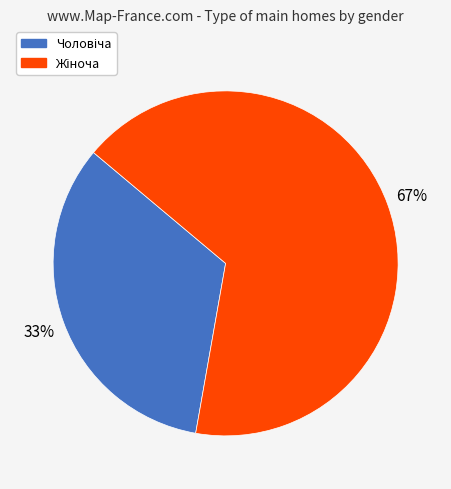

To the nearest percent, what is the average slice percentage?

50%